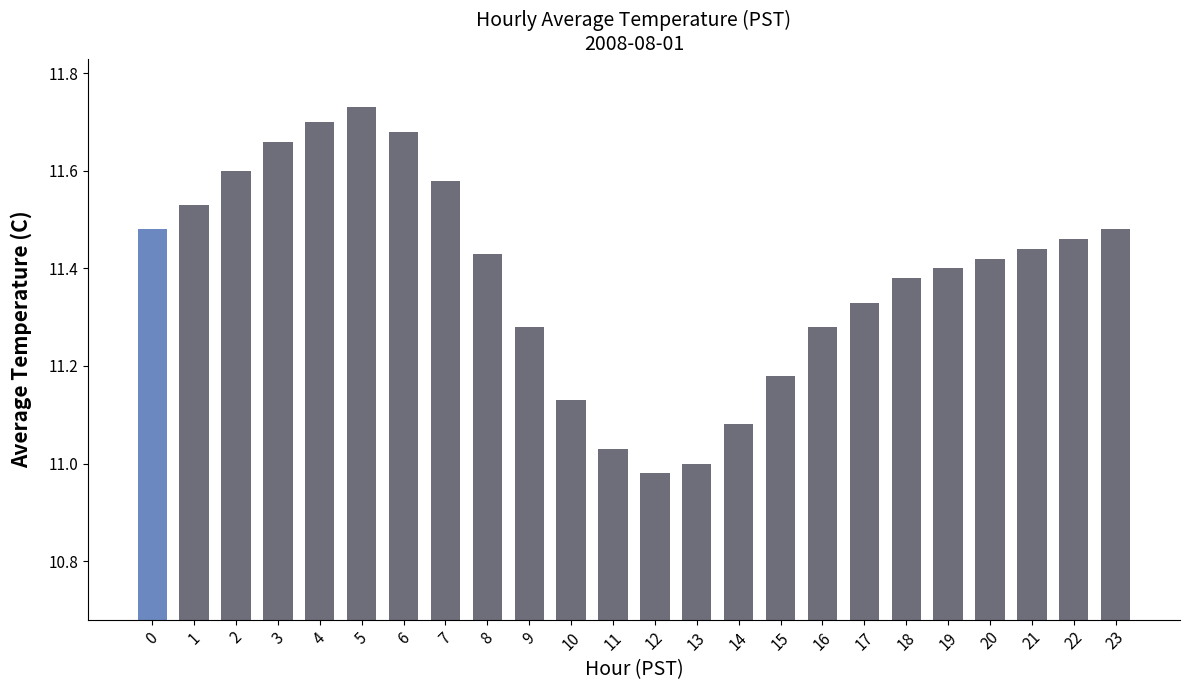

Which label corresponds to the smallest value in the chart?

12